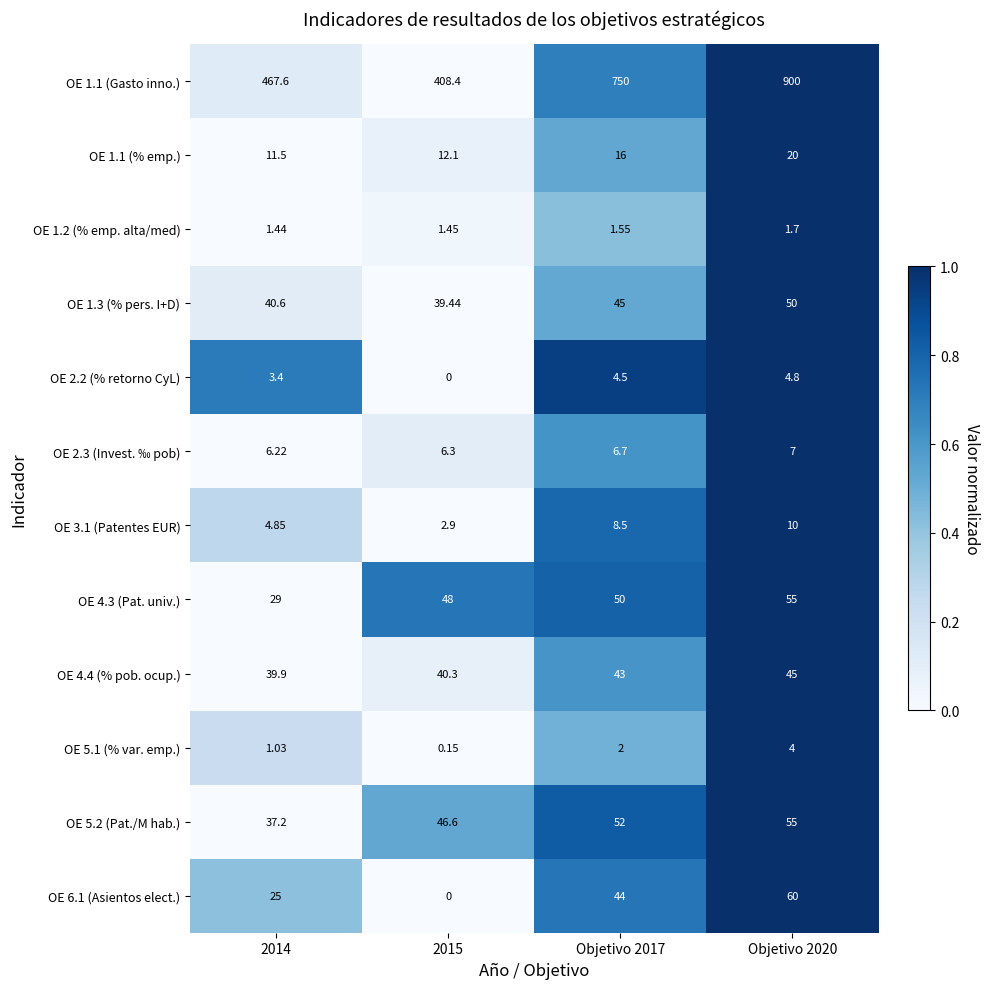

Is the value of OE 6.1 (Asientos elect.) at Objetivo 2020 greater than the value of OE 1.2 (% emp. alta/med) at Objetivo 2017?

Yes